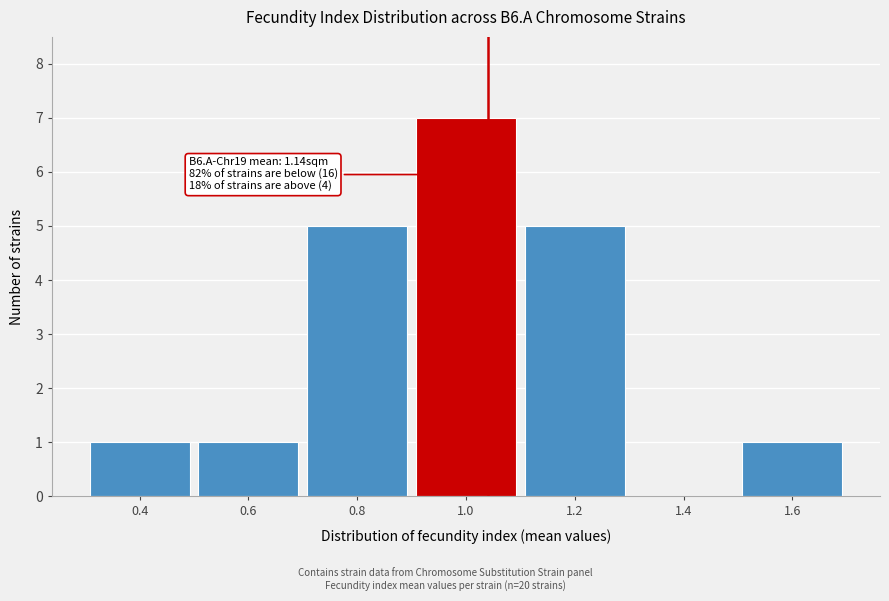

Reading left to right, transcribe all the data shown in this chart.

0.4=1	0.6=1	0.8=5	1.0=7	1.2=5	1.4=0	1.6=1